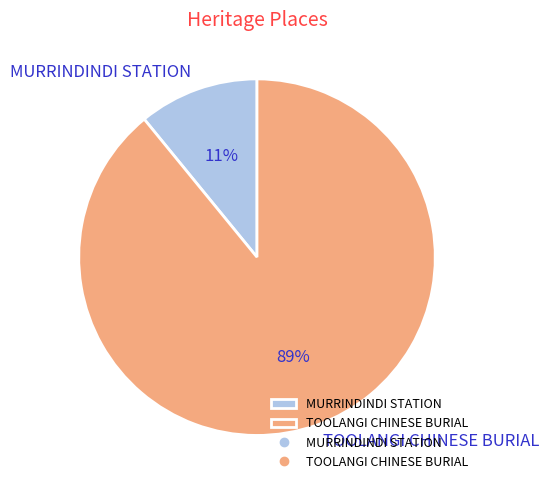

Does MURRINDINDI STATION account for over 50% of the chart?

No